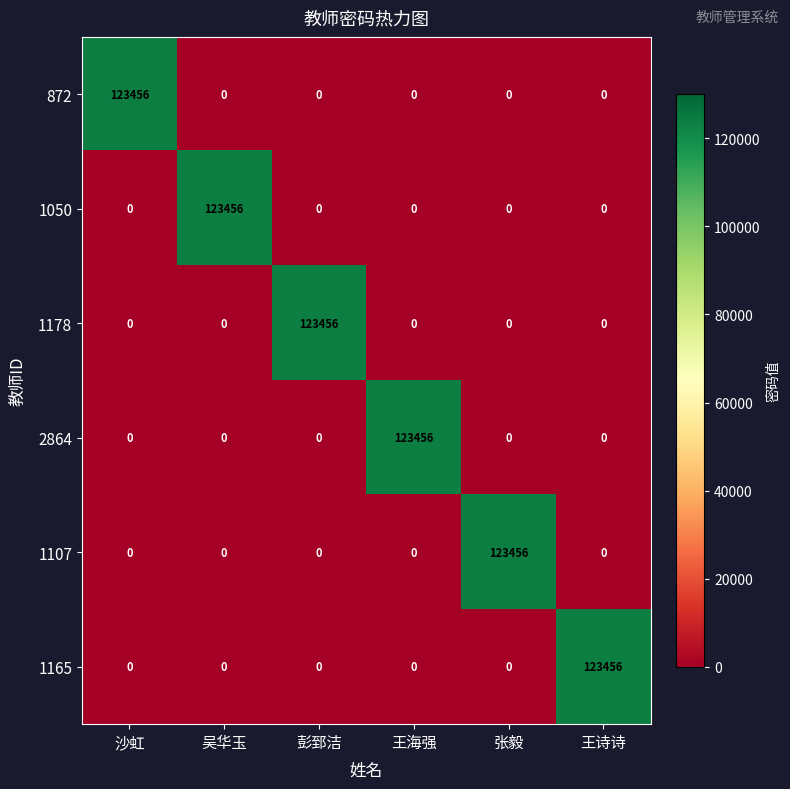

What is the sum of the 2864 values at 王海强 and 吴华玉?

123456